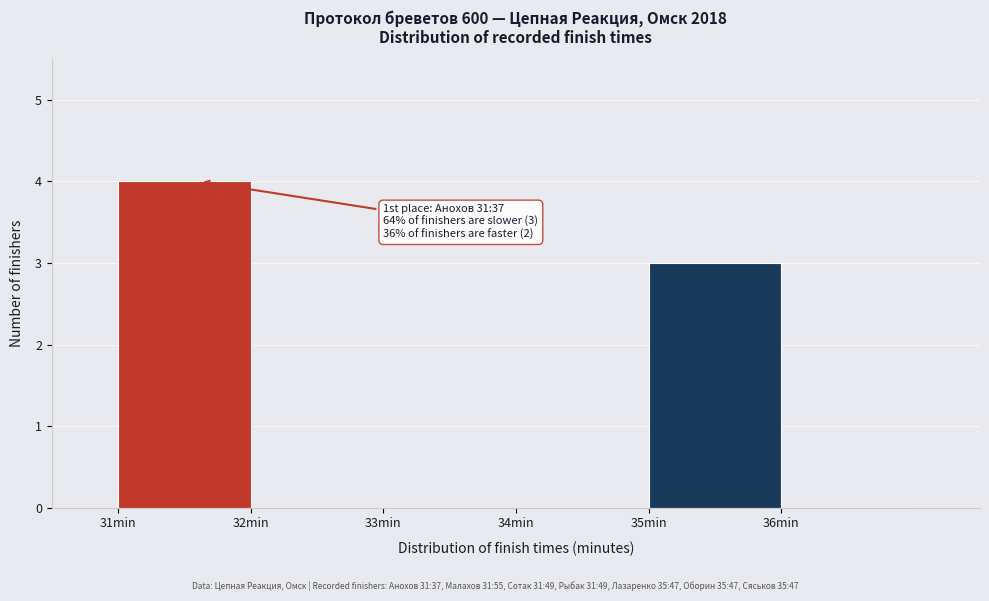

Over which range of the x-axis is the bar tallest?

31 to 32